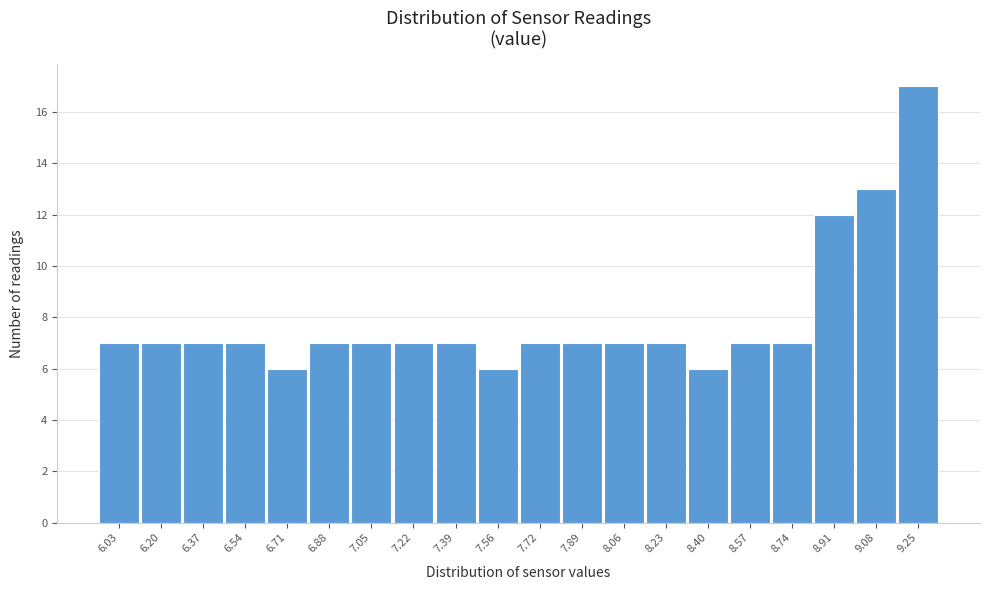

Reading left to right, what are all the values shown in this chart?

7	7	7	7	6	7	7	7	7	6	7	7	7	7	6	7	7	12	13	17